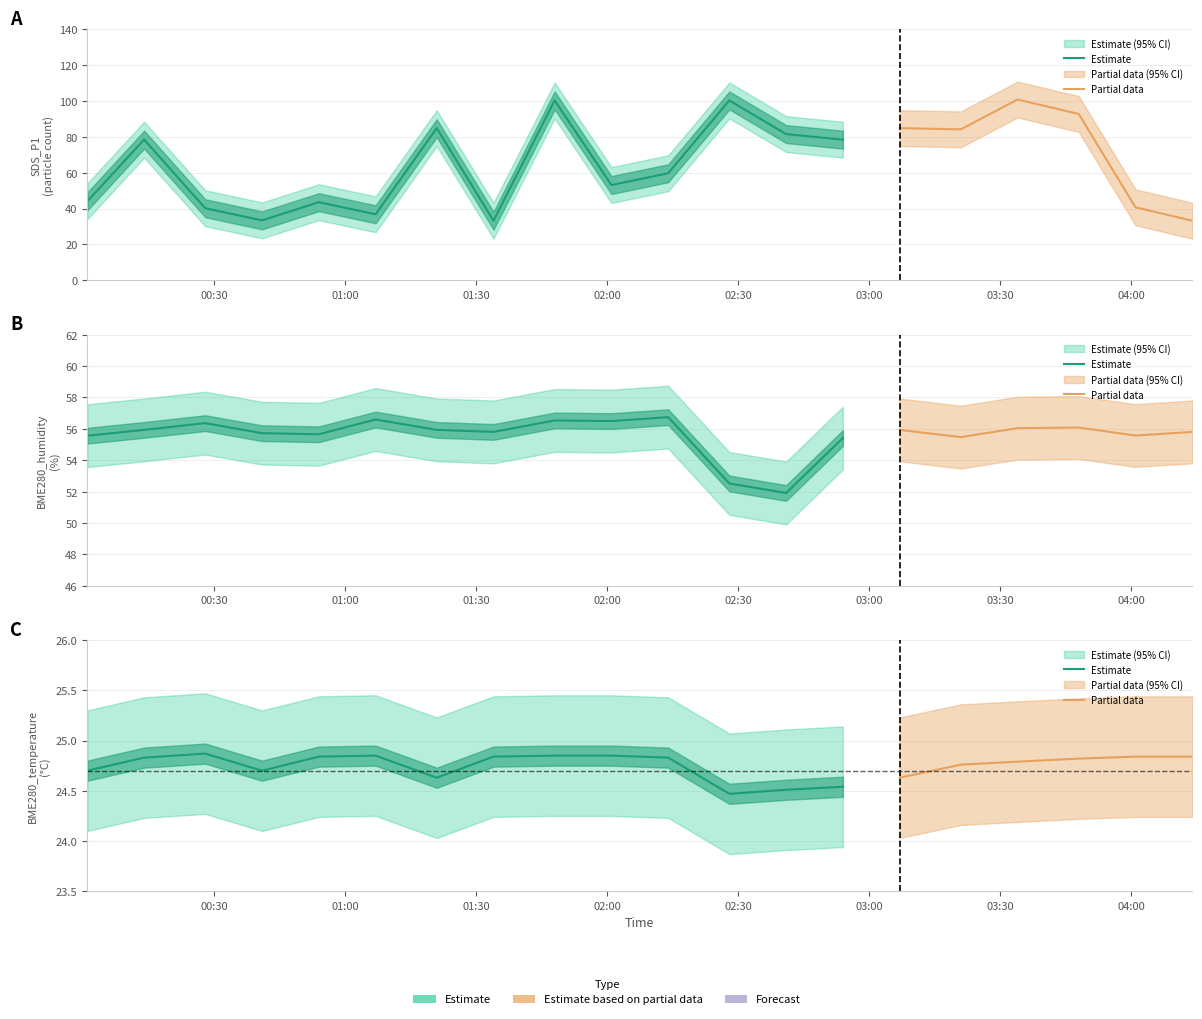

At which category does BME280_humidity reach its first local peak?

2023/08/01 00:28